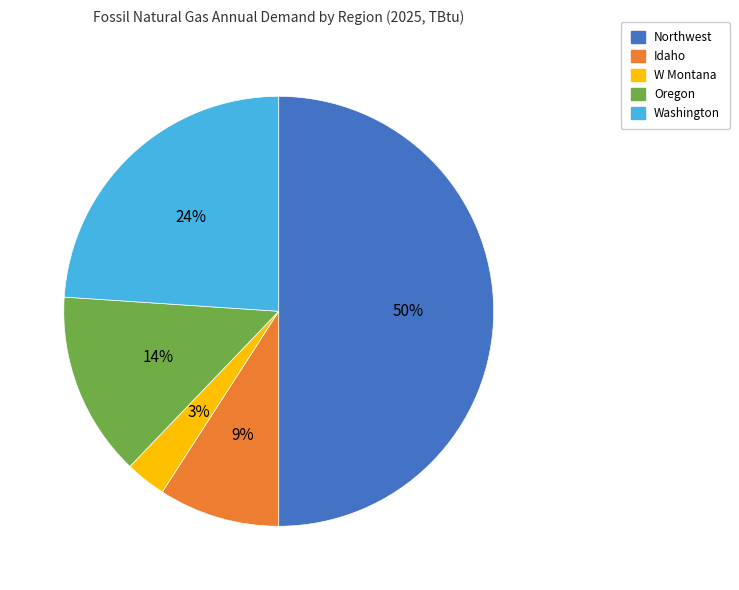

Rank the categories by value from highest to lowest.

Northwest, Washington, Oregon, Idaho, W Montana